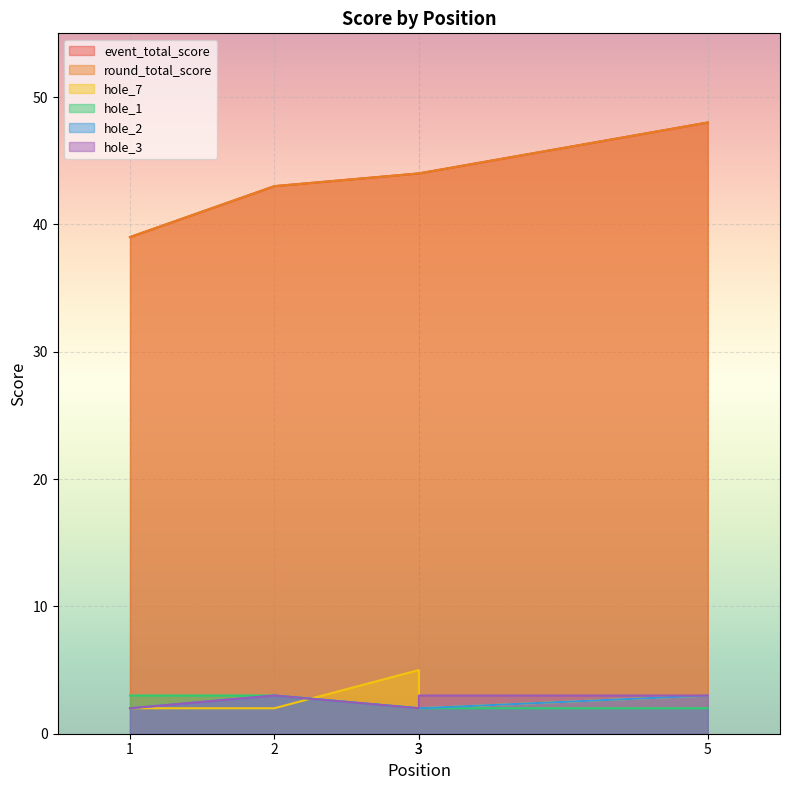

True or false: hole_1 and round_total_score intersect in this chart.

False